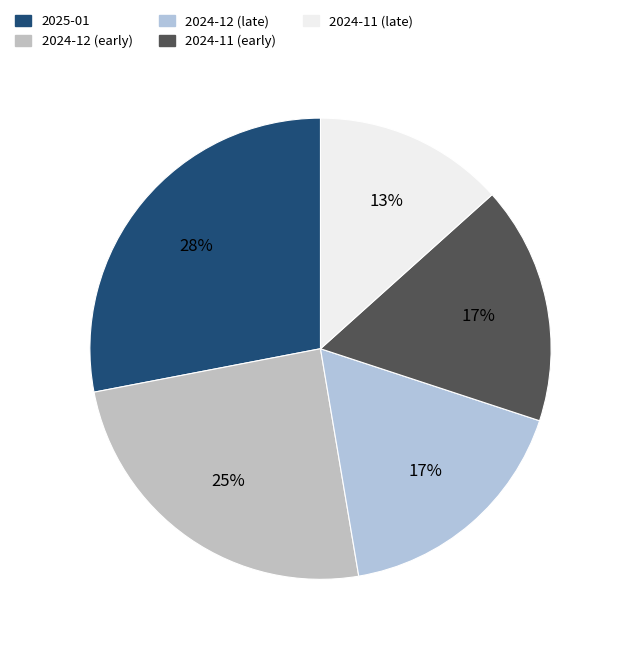

How many segments does this pie chart have?

5